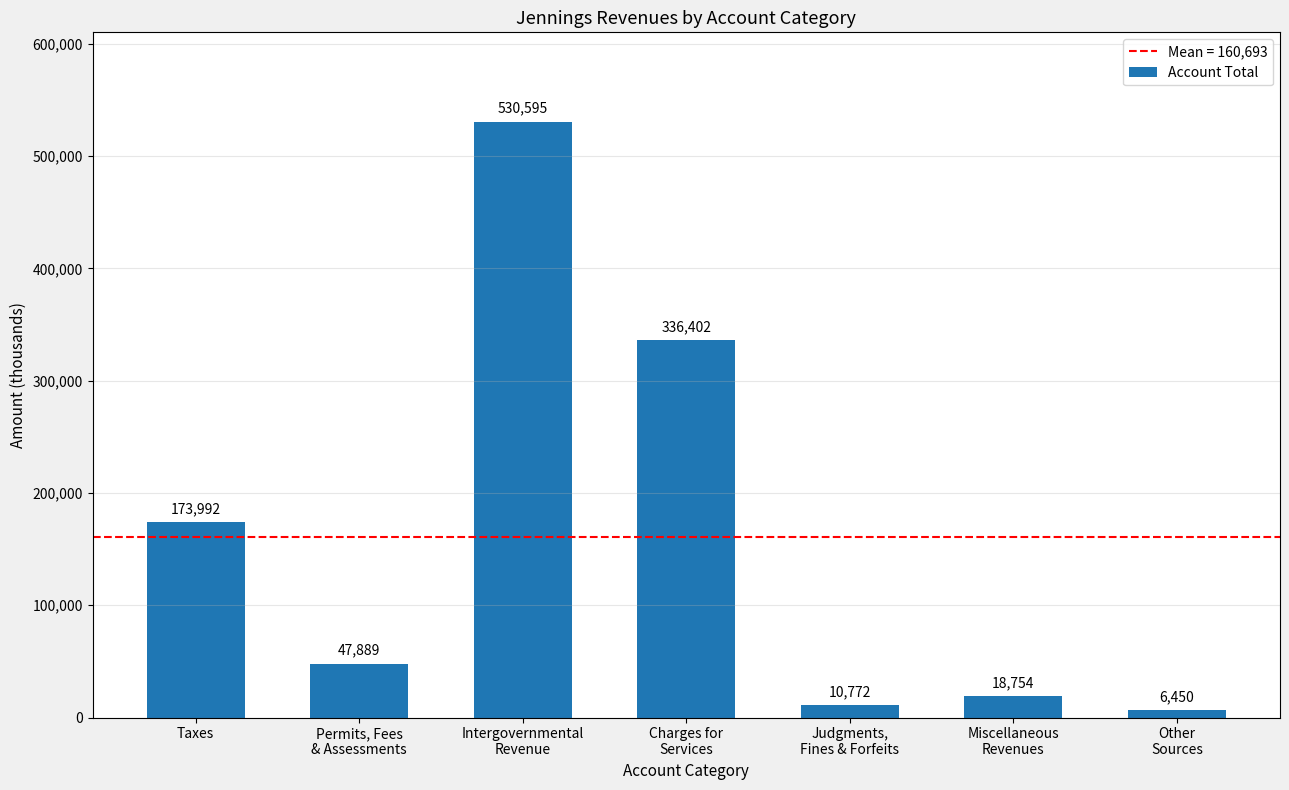

Rank the categories by value from highest to lowest.

Intergovernmental
Revenue, Charges for
Services, Taxes, Permits, Fees
& Assessments, Miscellaneous
Revenues, Judgments,
Fines & Forfeits, Other
Sources